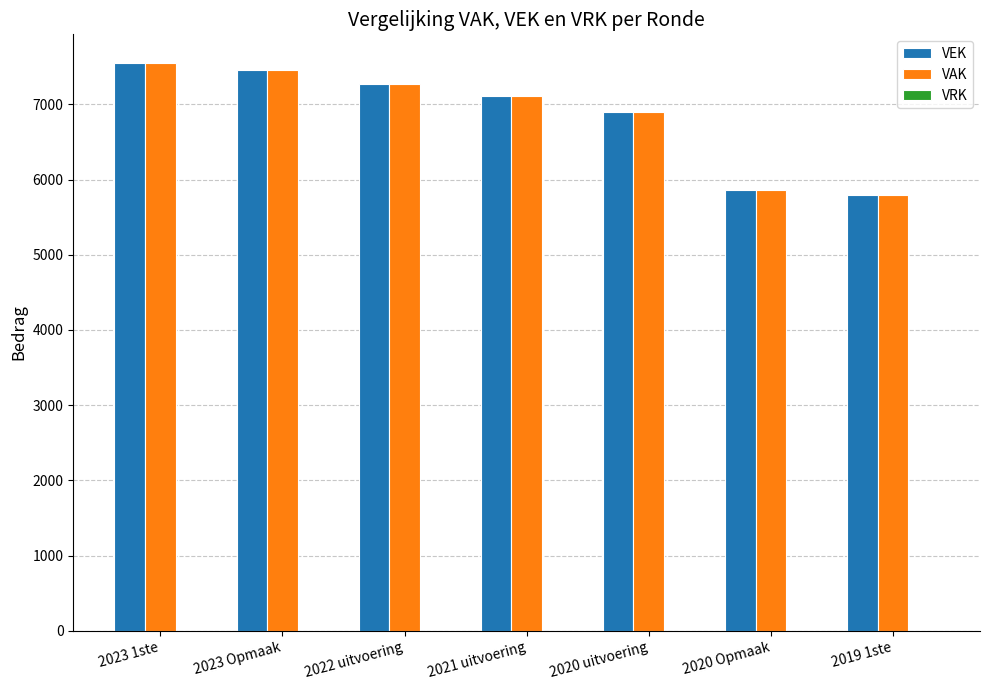

The value of VAK at 2023 1ste is 12380. True or false?

False